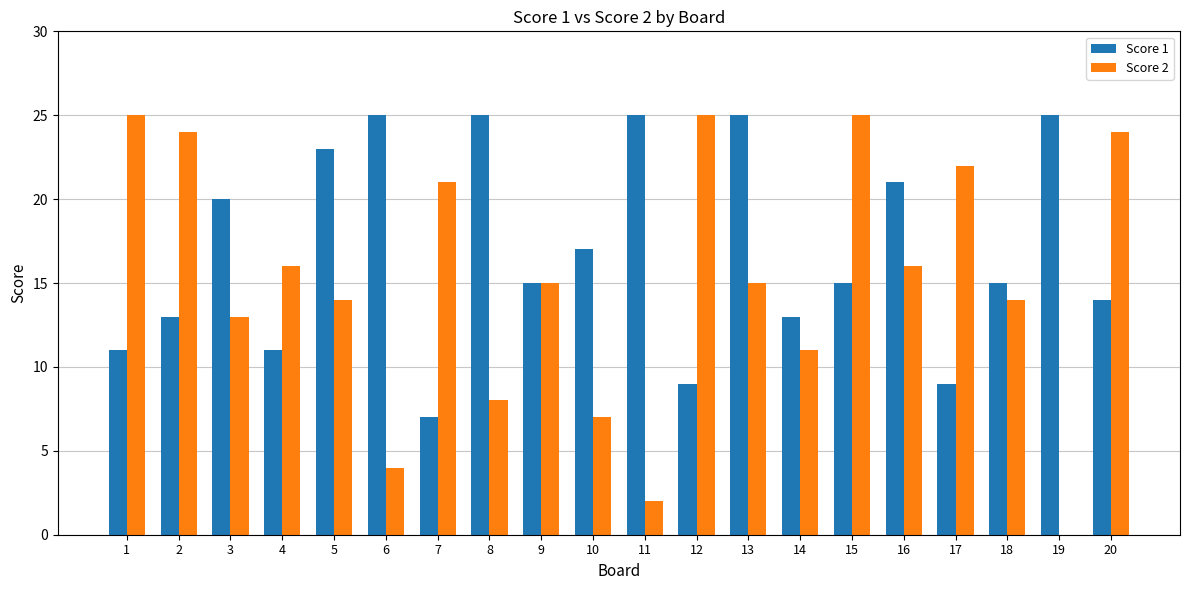

Are the bars horizontal?

No